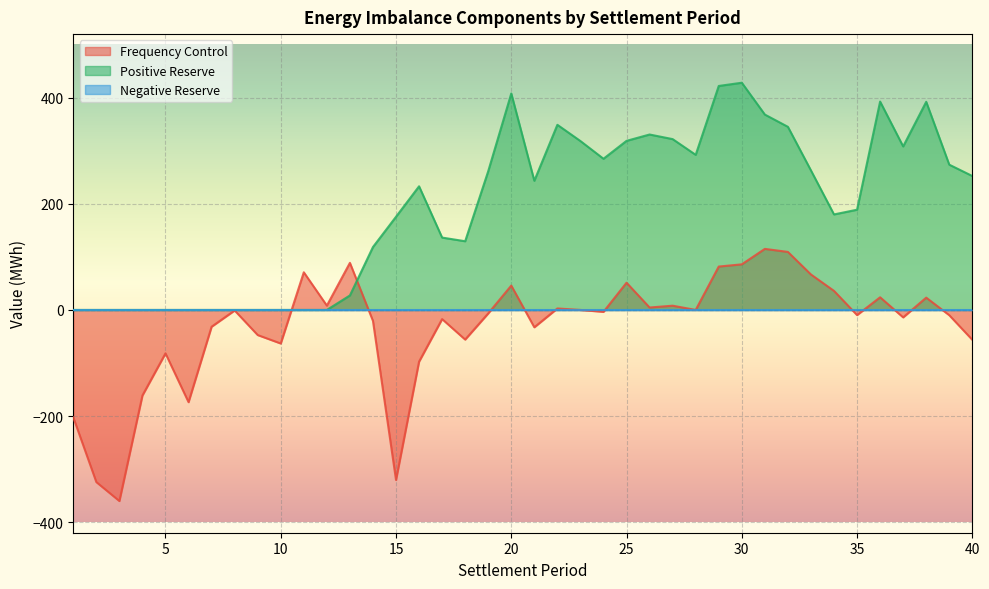

Reading right to left, extract all data points from this chart.

Frequency Control: -56.3	-9.9	23.2	-14.0	23.9	-9.7	35.9	66.8	109.4	115.1	86.0	81.8	0.0	8.0	4.6	51.3	-3.6	0.0	2.8	-32.7	45.9	-6.5	-55.9	-17.3	-97.5	-320.6	-20.7	88.8	8.2	71.0	-63.3	-47.3	-1.0	-31.6	-173.9	-81.9	-161.3	-360.2	-324.5	-202.5
Positive Reserve: 252.5	273.9	392.4	308.3	392.8	189.0	180.1	263.0	345.2	368.3	428.4	422.2	292.4	322.1	330.7	318.8	285.0	318.4	349.0	243.5	408.1	261.5	129.5	136.4	233.1	175.7	118.6	27.3	0.0	0.0	0.0	0.0	0.0	0.0	0.0	0.0	0.0	0.0	0.0	0.0